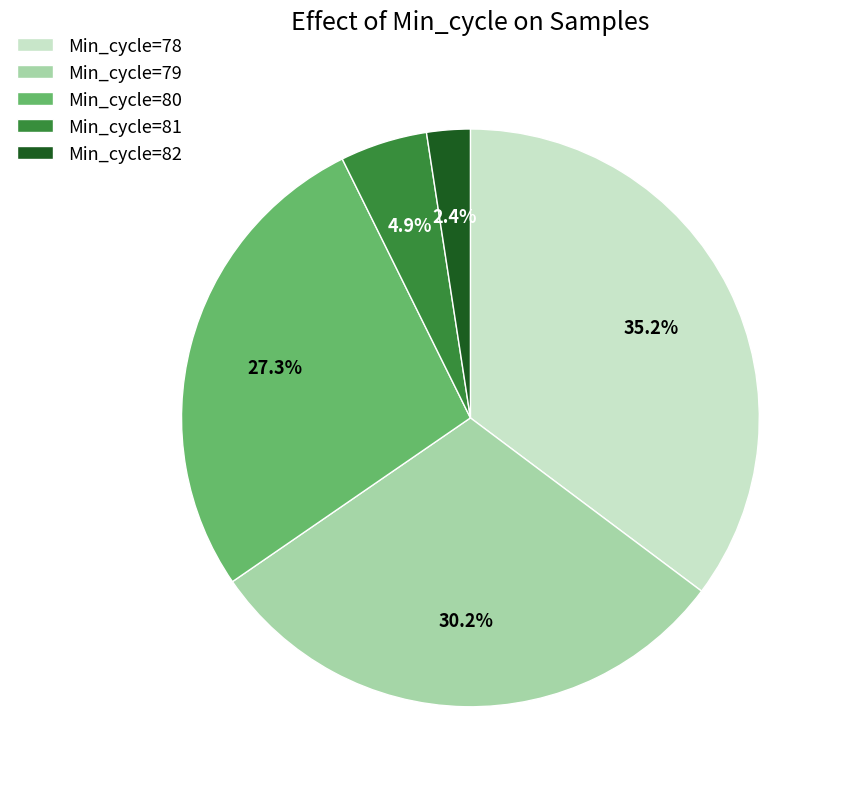

To the nearest percent, what is the average slice percentage?

20%